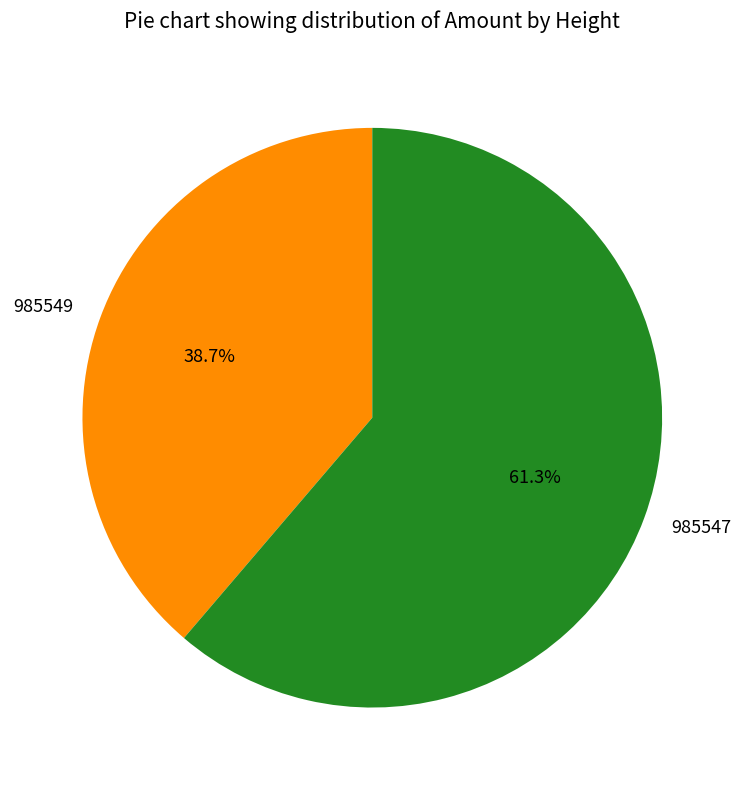

How many slices are in this pie chart?

2